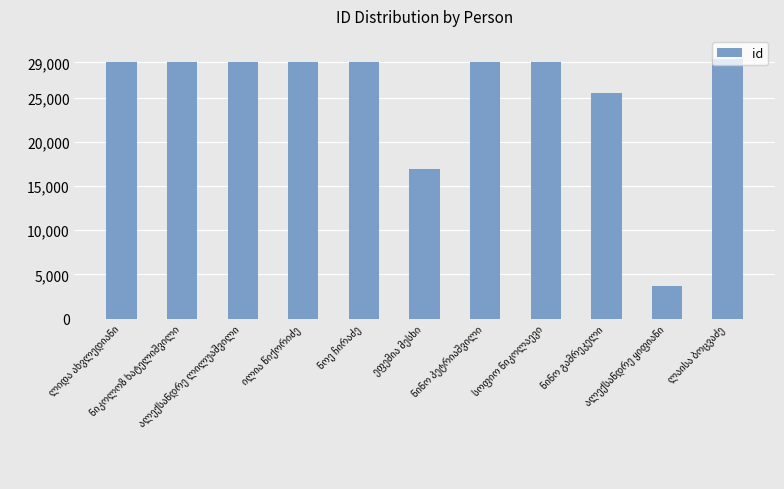

What is the minimum value shown in the chart?

3644